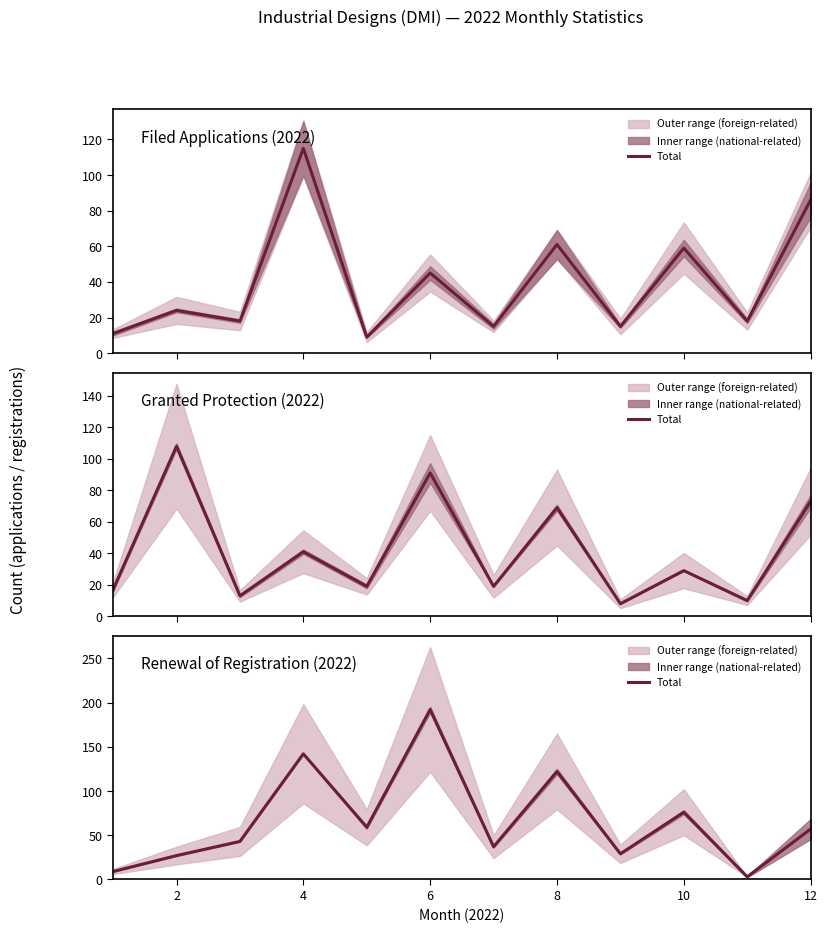

The chart shows a value of 253 at 4. True or false?

False